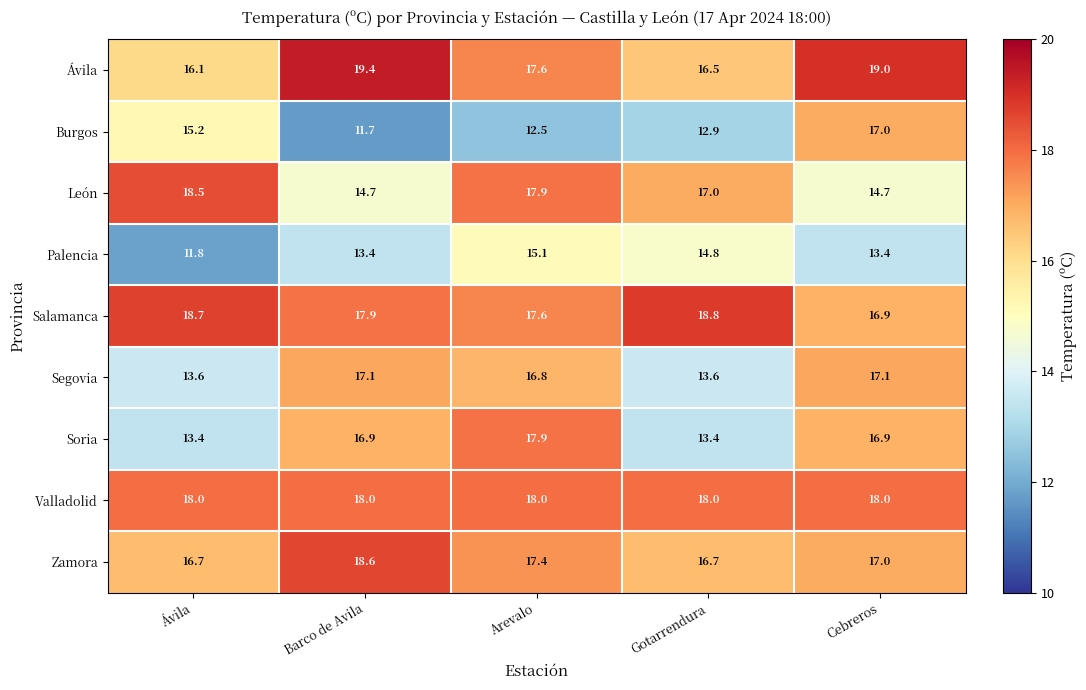

At which label does León first exceed 17?

Ávila